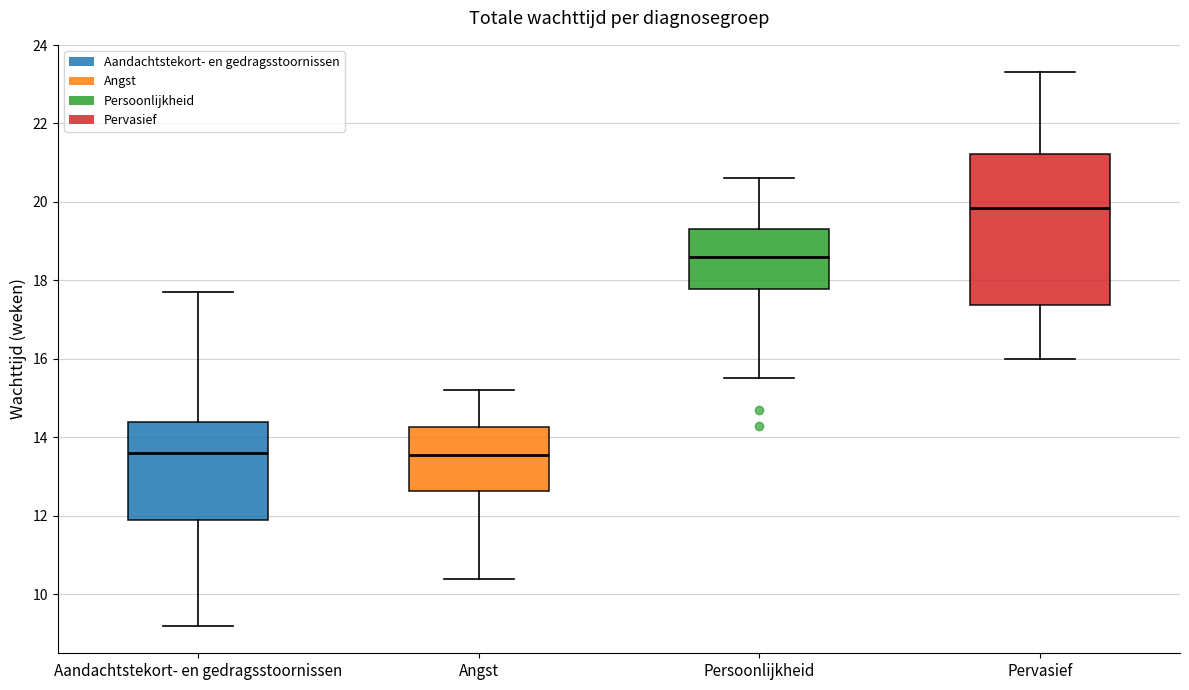

Reading left to right, transcribe this box plot: for each box, give where its median line is, the range the box spans, and where its two whiskers end, as read against the y-axis. The values are not printed on the chart, so give them approximately, as read against the axis.

Aandachtstekort- en gedragsstoornissen: median 13.6, box 12.0 to 14.4, whiskers 9.2 to 17.8
Angst: median 13.6, box 12.6 to 14.2, whiskers 10.4 to 15.2
Persoonlijkheid: median 18.6, box 17.8 to 19.4, whiskers 15.6 to 20.6
Pervasief: median 19.8, box 17.4 to 21.2, whiskers 16.0 to 23.4